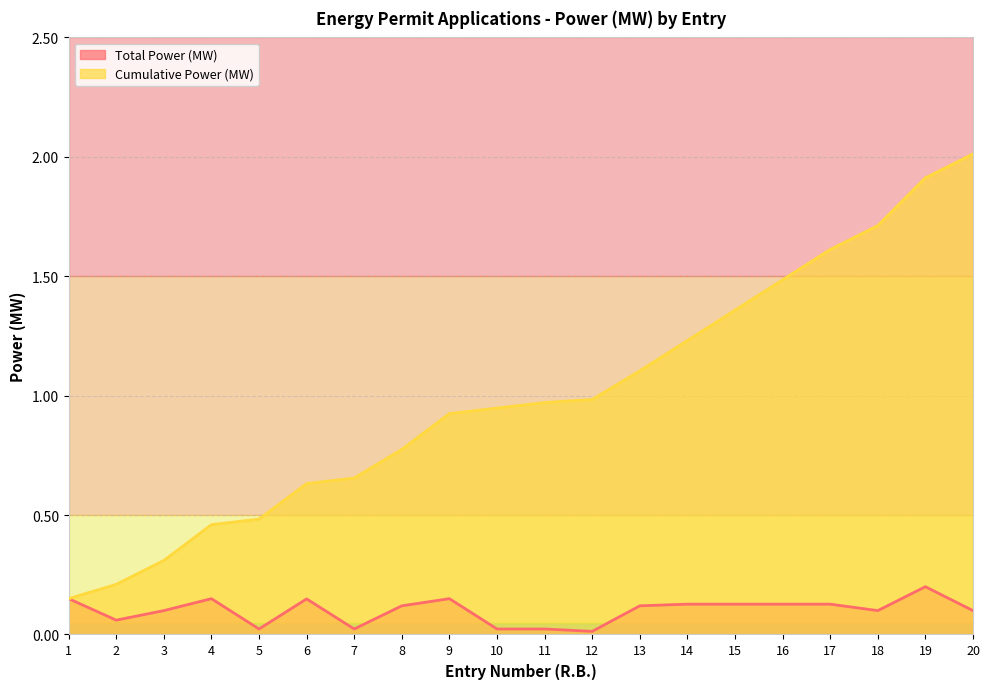

What is the value of the Cumulative Power (MW) point at the 15th from the left?

1.4